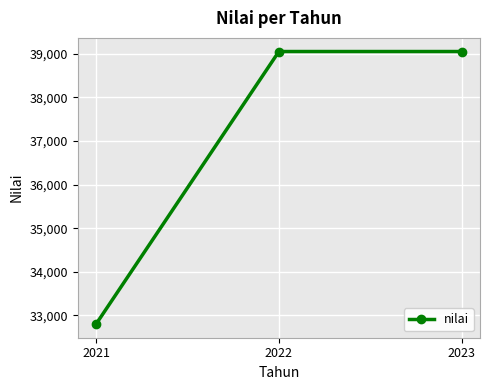

What is the value of the 3rd point from the left?

39053